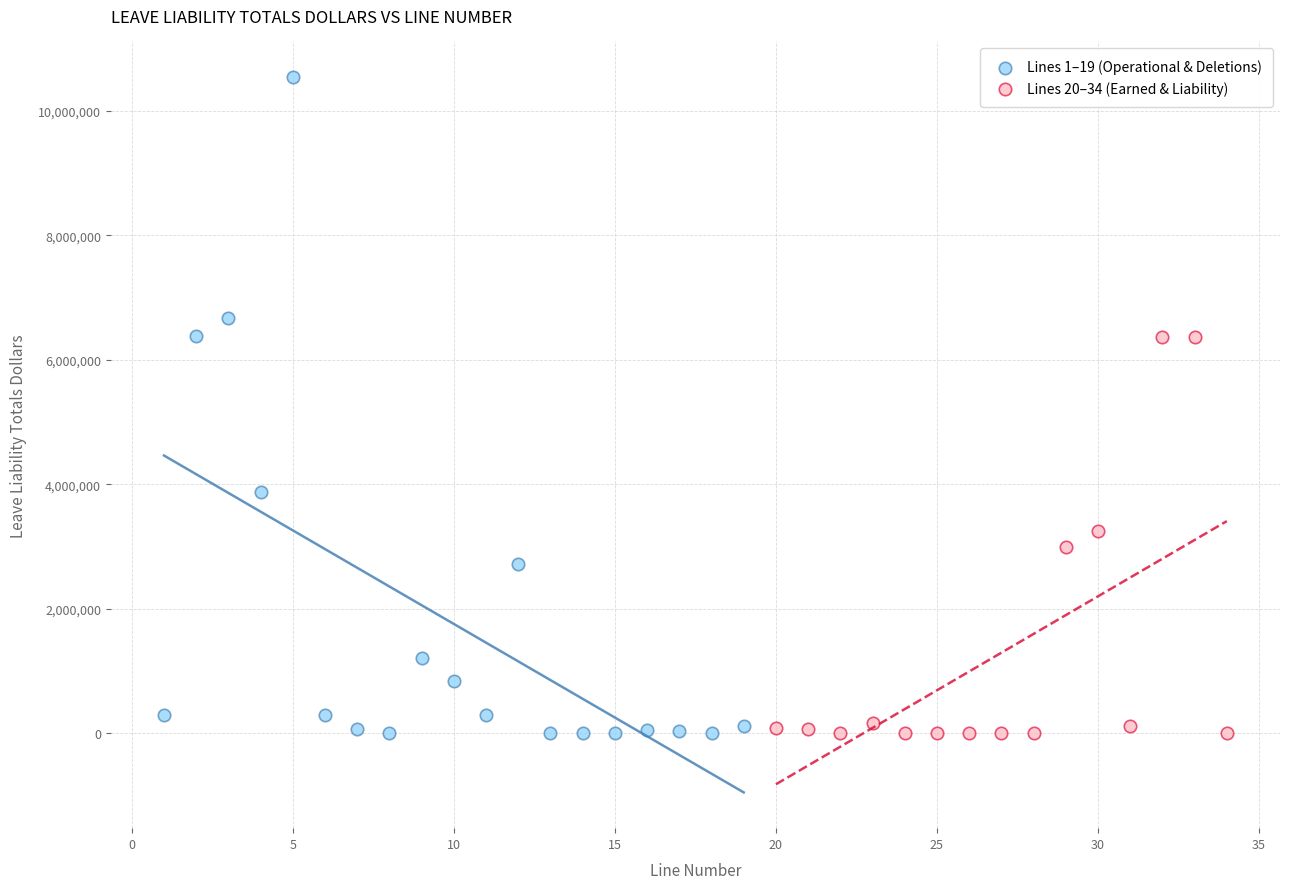

Which series reaches the maximum Y coordinate?

Lines 1–19 (Operational & Deletions)